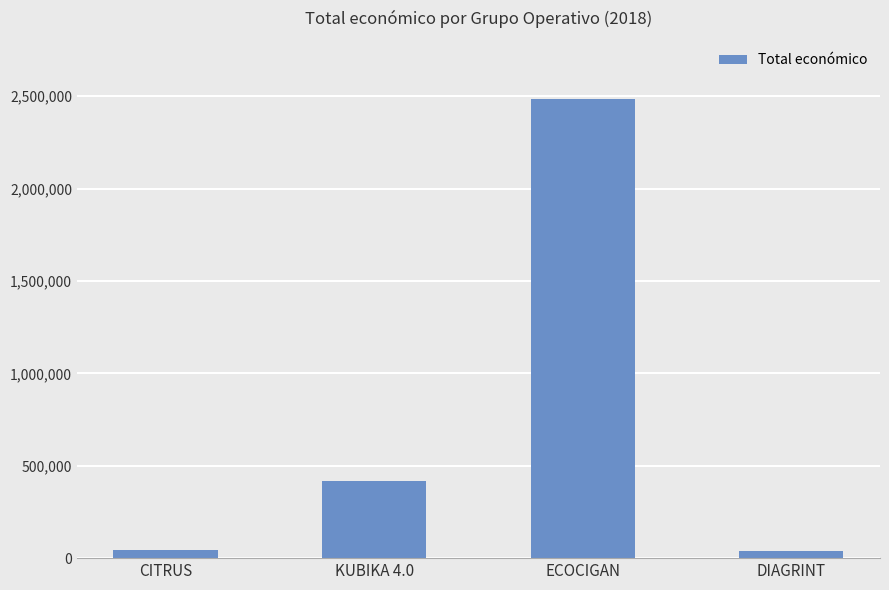

What is the approximate value at DIAGRINT, to the nearest 100?

37900